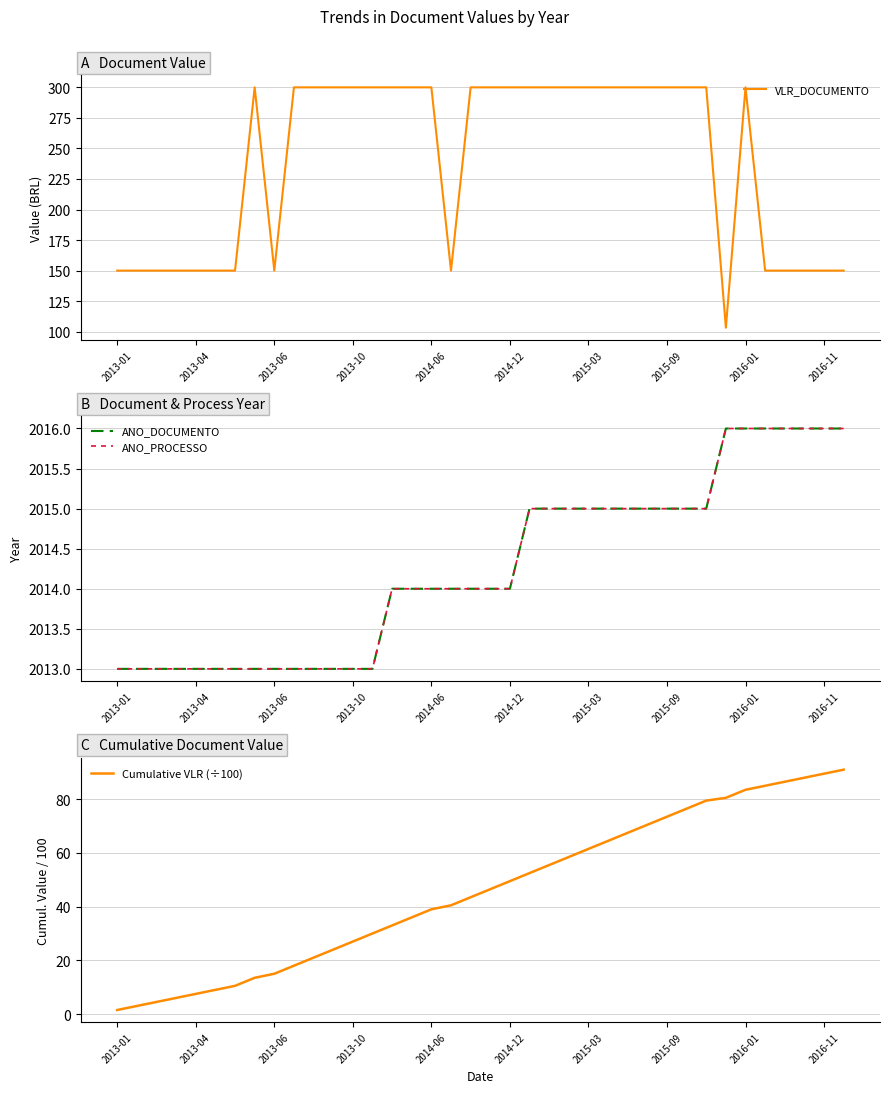

What are all the series names shown in the legend?

VLR_DOCUMENTO, ANO_DOCUMENTO, ANO_PROCESSO, Cumulative VLR (÷100)